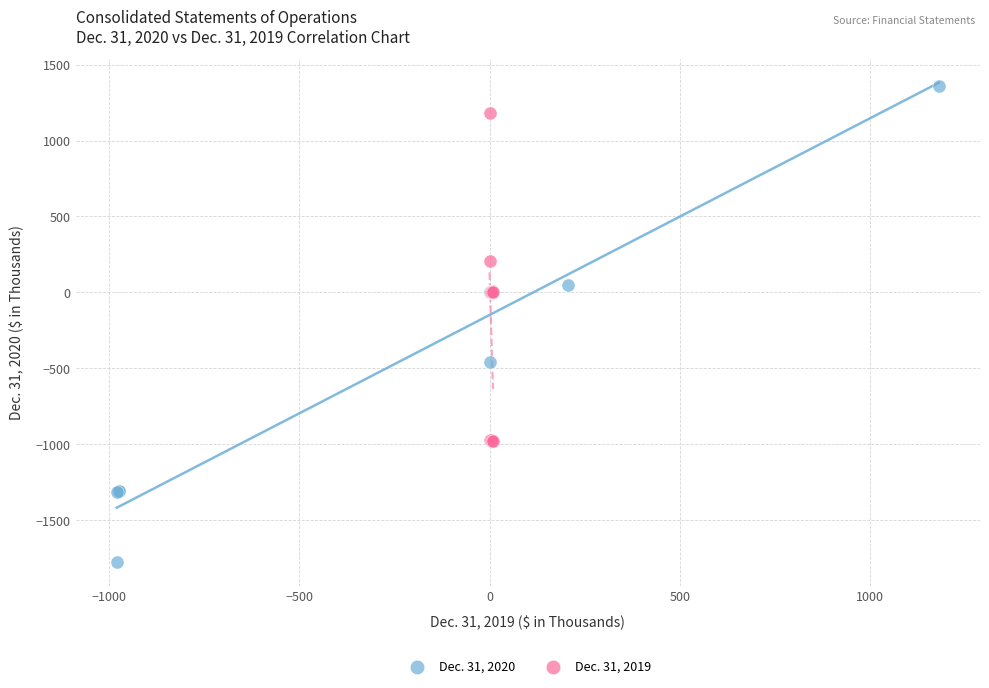

Which series contains the highest Y value?

Dec. 31, 2020